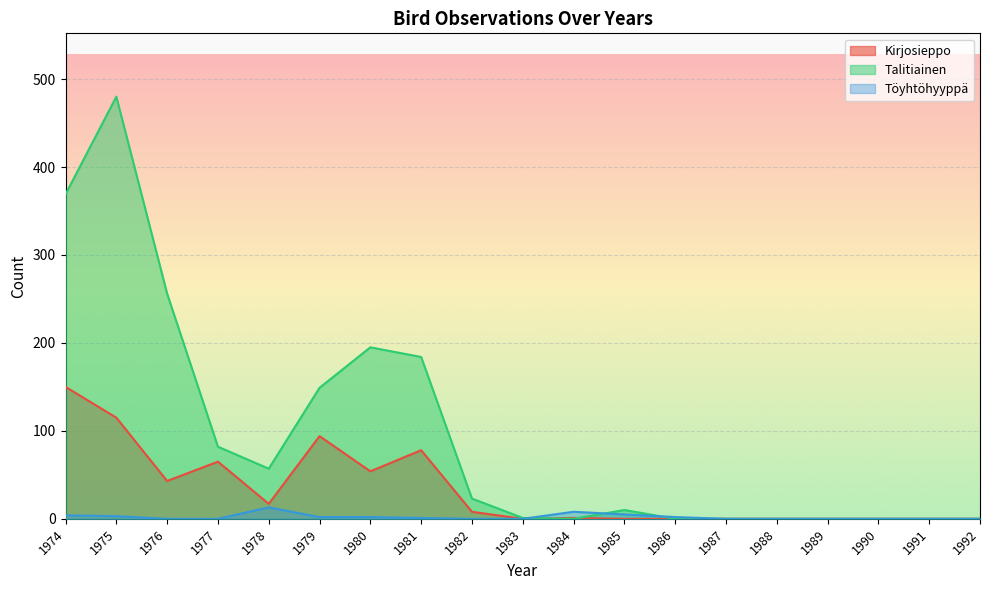

True or false: Töyhtöhyyppä has more than 0 points higher than both neighbors.

True